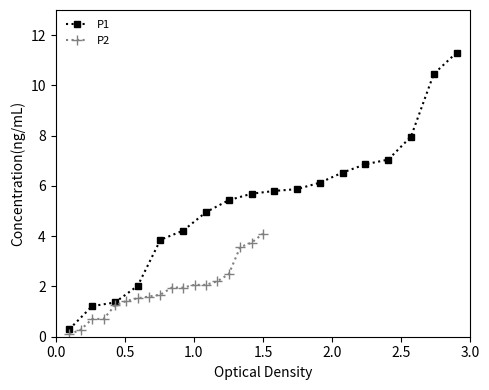

What is the average value of the P1 series?

5.4